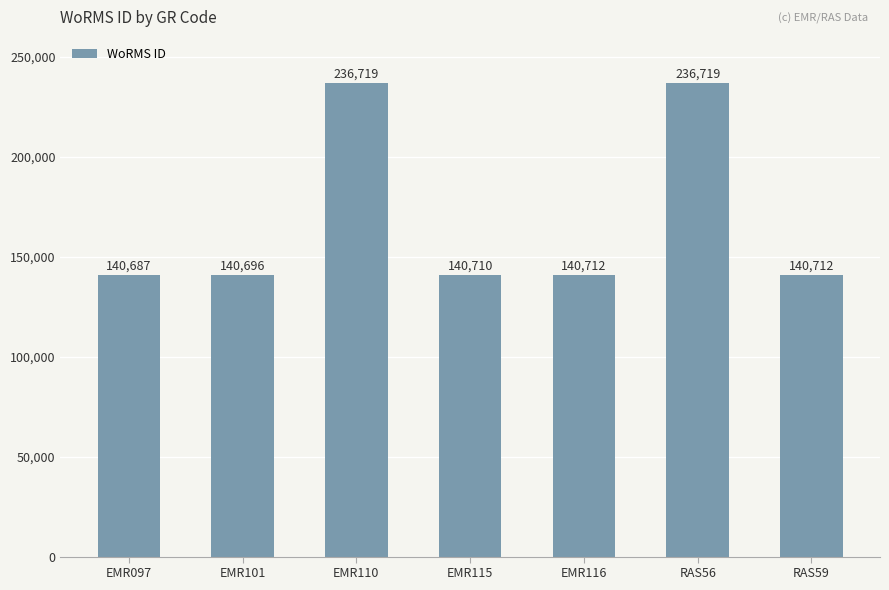

What is the greatest value displayed?

236719